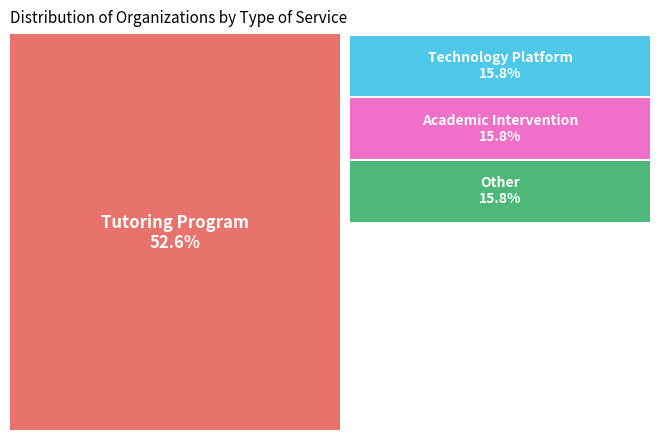

Which has a higher value, Other or Tutoring Program?

Tutoring Program